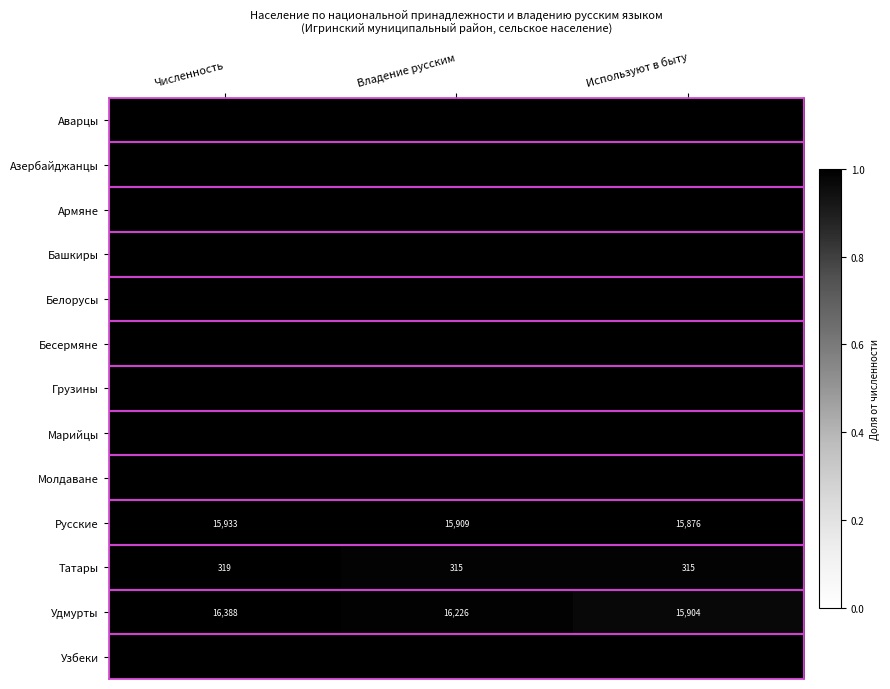

True or false: Удмурты has a value of 16388 at Численность.

True